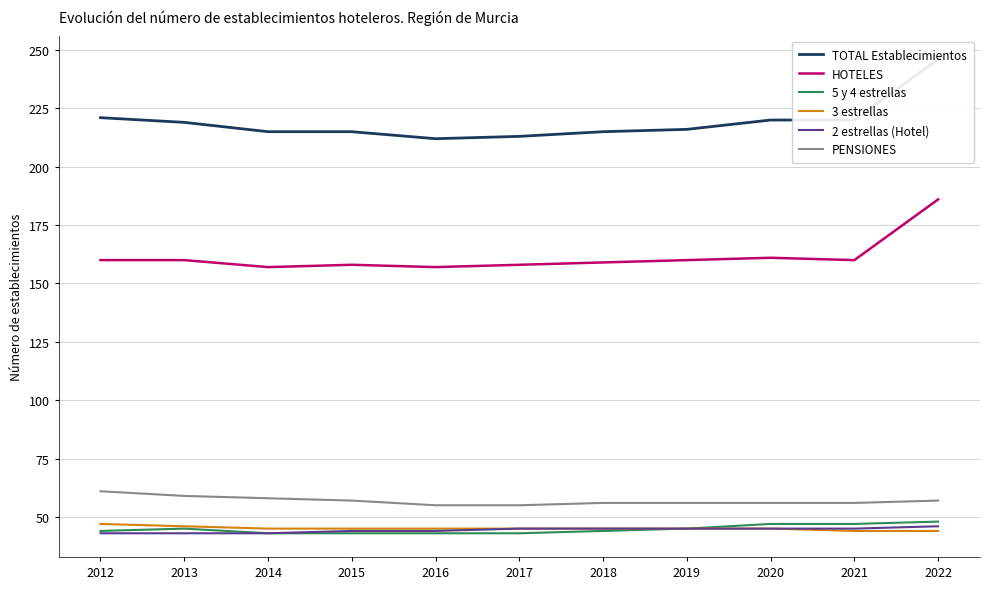

True or false: TOTAL Establecimientos and 3 estrellas intersect in this chart.

False